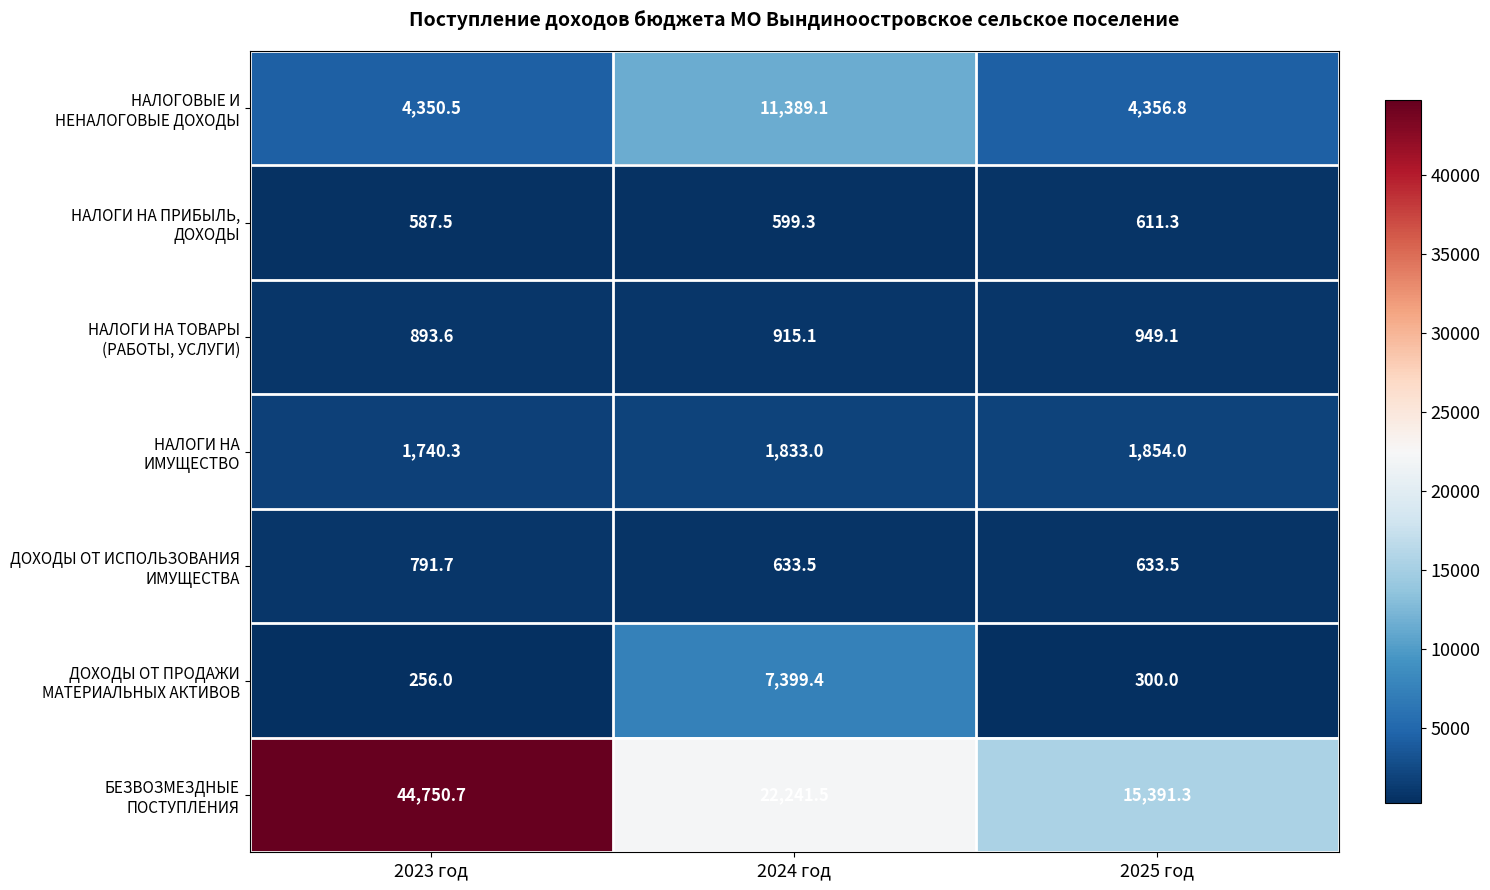

At which category is the sum across all series the highest?

2023 год